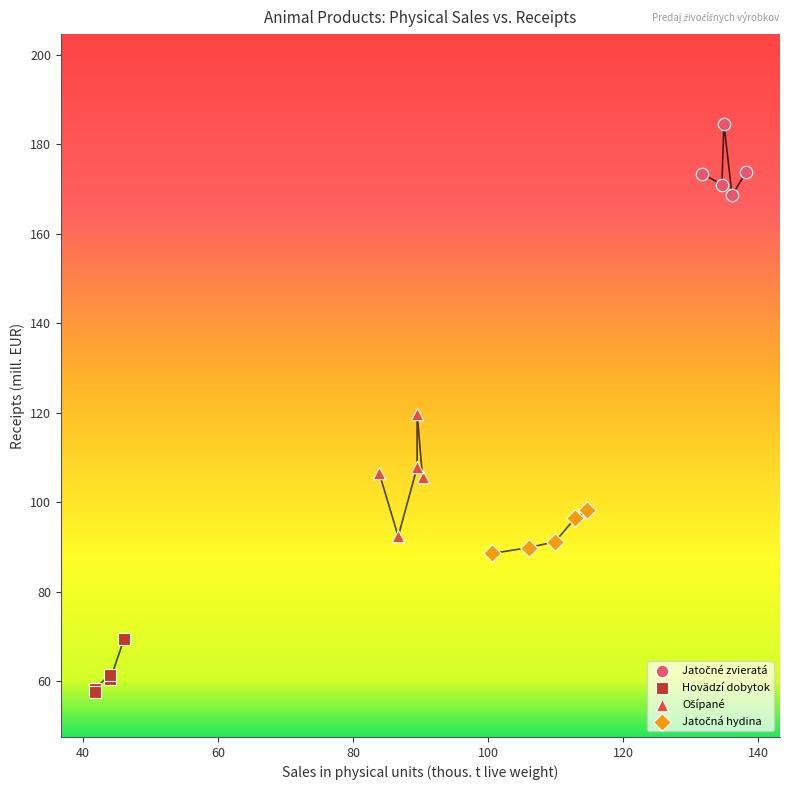

Which series contains the lowest Y value?

Hovädzí dobytok